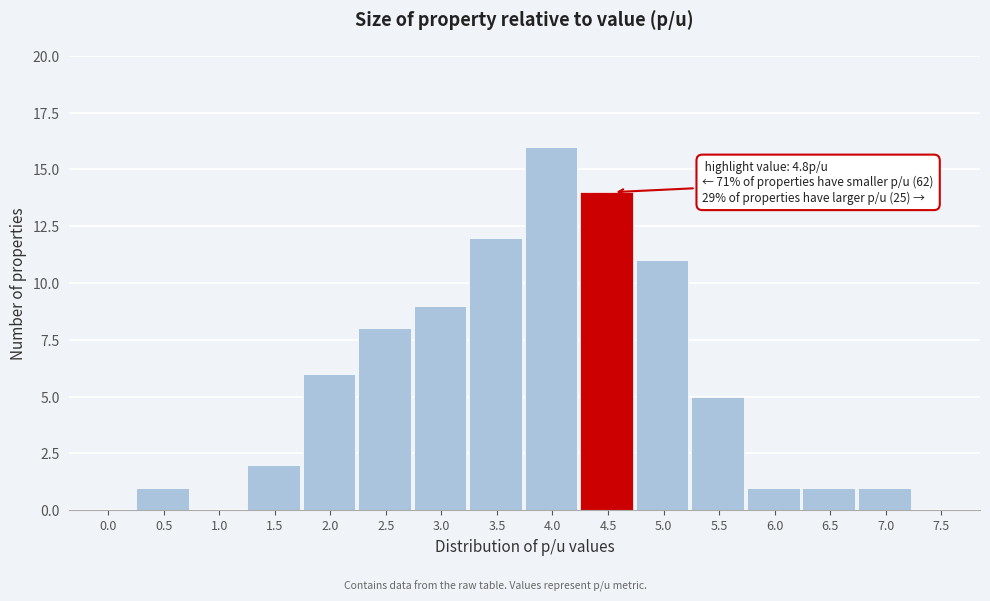

Reading left to right, list all the values displayed in this chart.

0.0=0	0.5=1	1.0=0	1.5=2	2.0=6	2.5=8	3.0=9	3.5=12	4.0=16	4.5=14	5.0=11	5.5=5	6.0=1	6.5=1	7.0=1	7.5=0